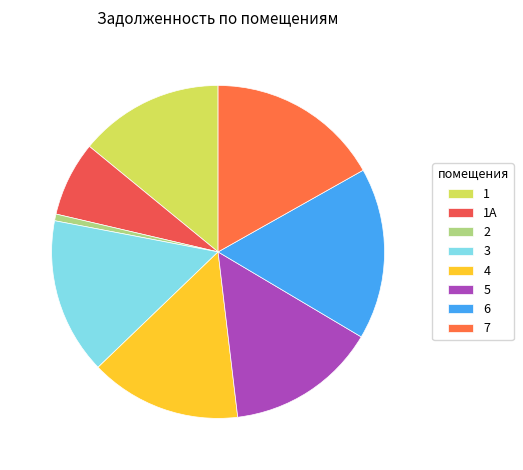

What is the change in value from 4 to 5?

-122.8